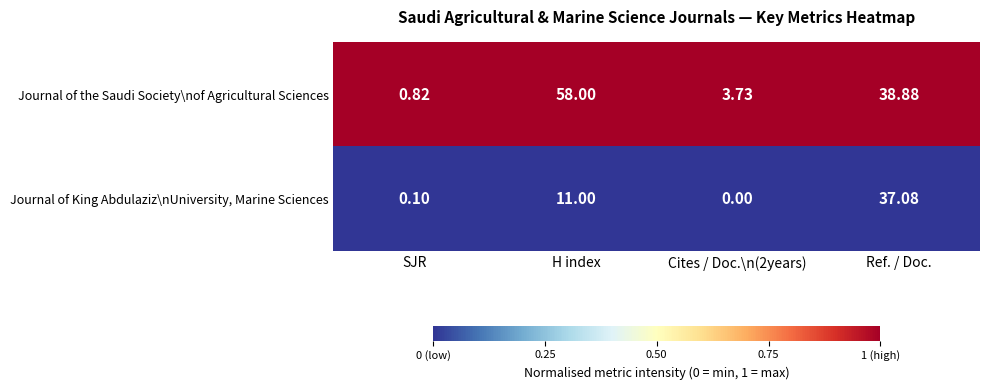

Which category has the highest value in the Journal of the Saudi Society\nof Agricultural Sciences series?

H index